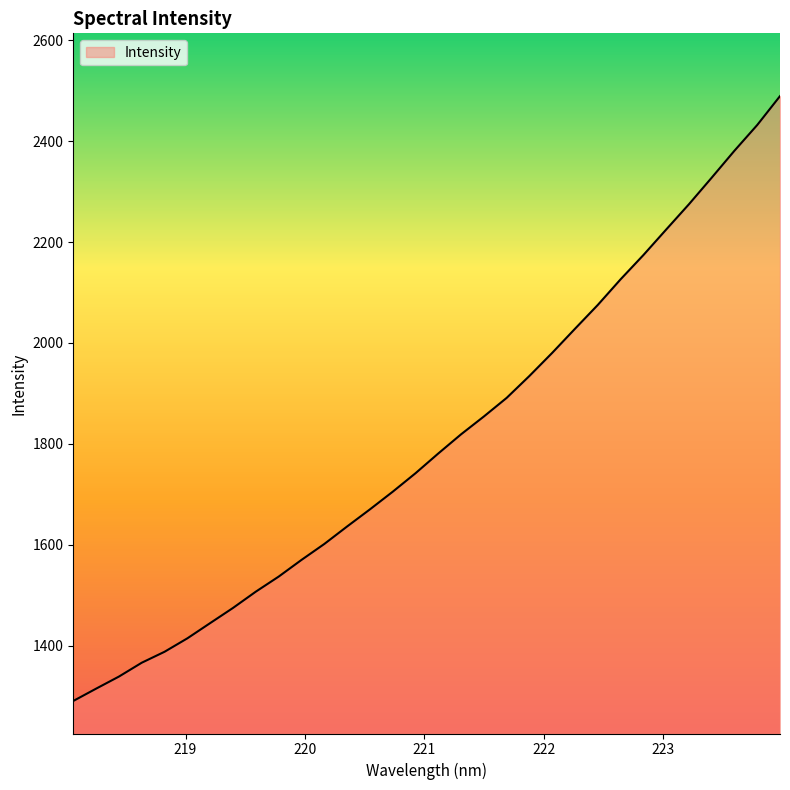

Does the chart display data point markers on the line(s)?

No